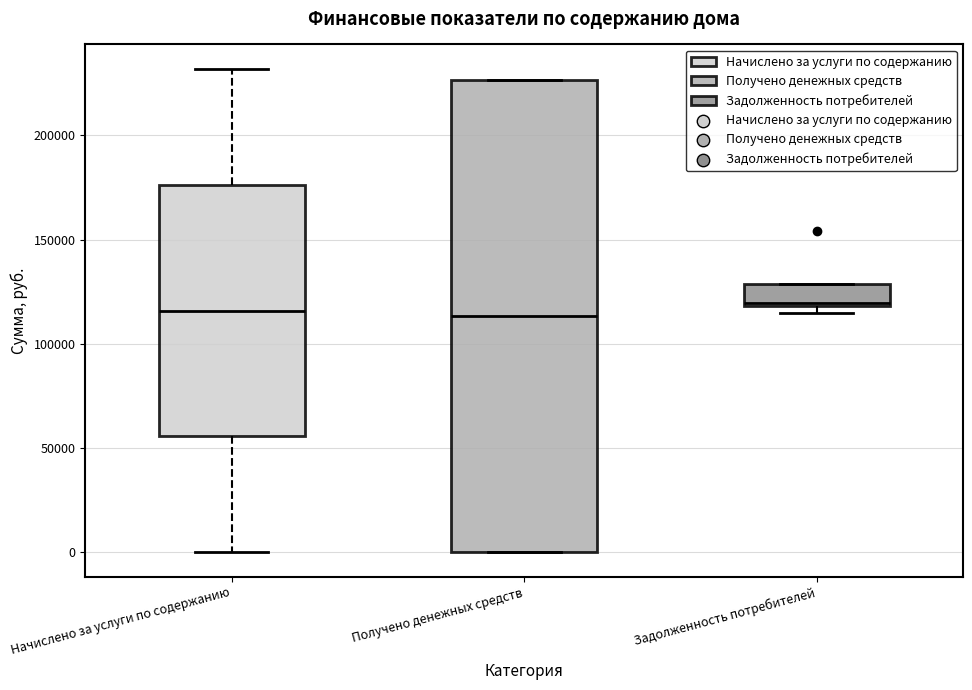

Where is the lower edge of the box for Задолженность потребителей on the y-axis? The values are not printed on the chart, so give them approximately, as read against the axis.

120000